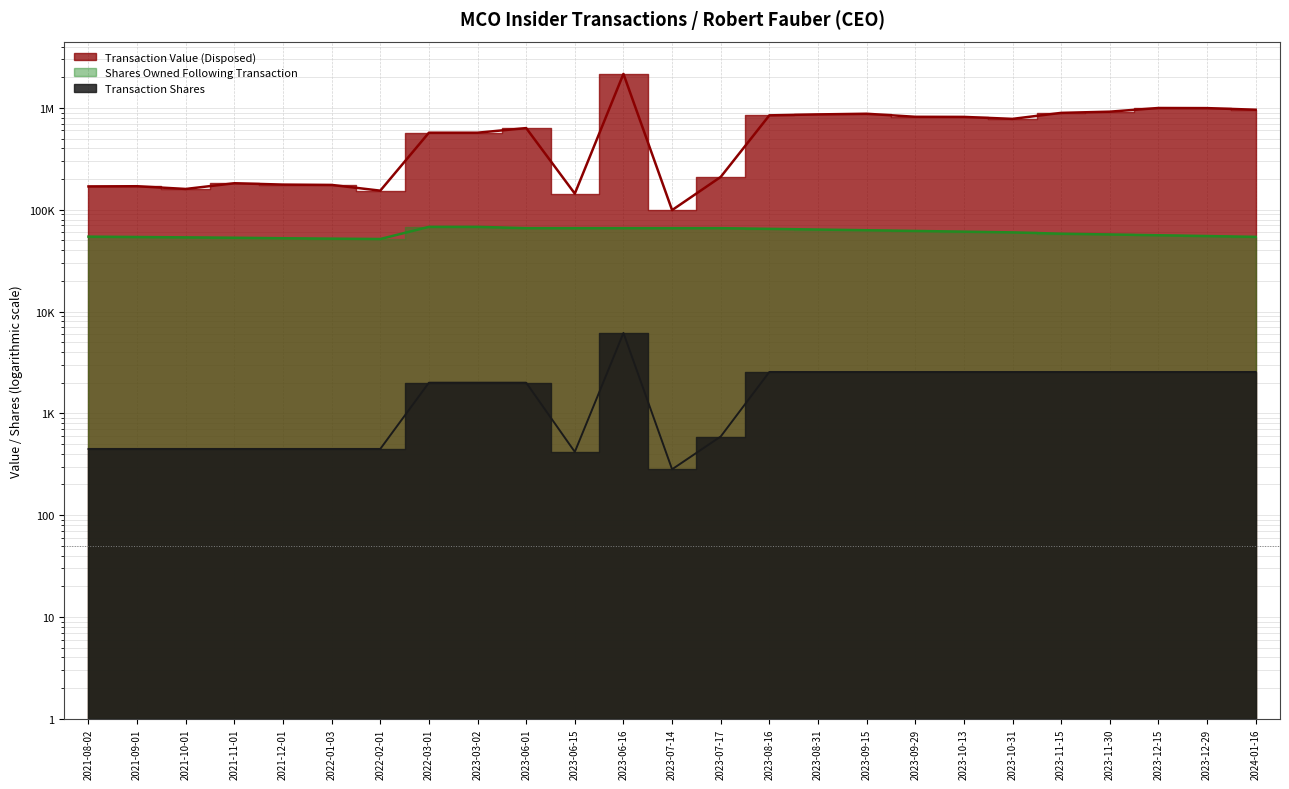

What is the maximum value for Transaction Value (Disposed)?

2157702